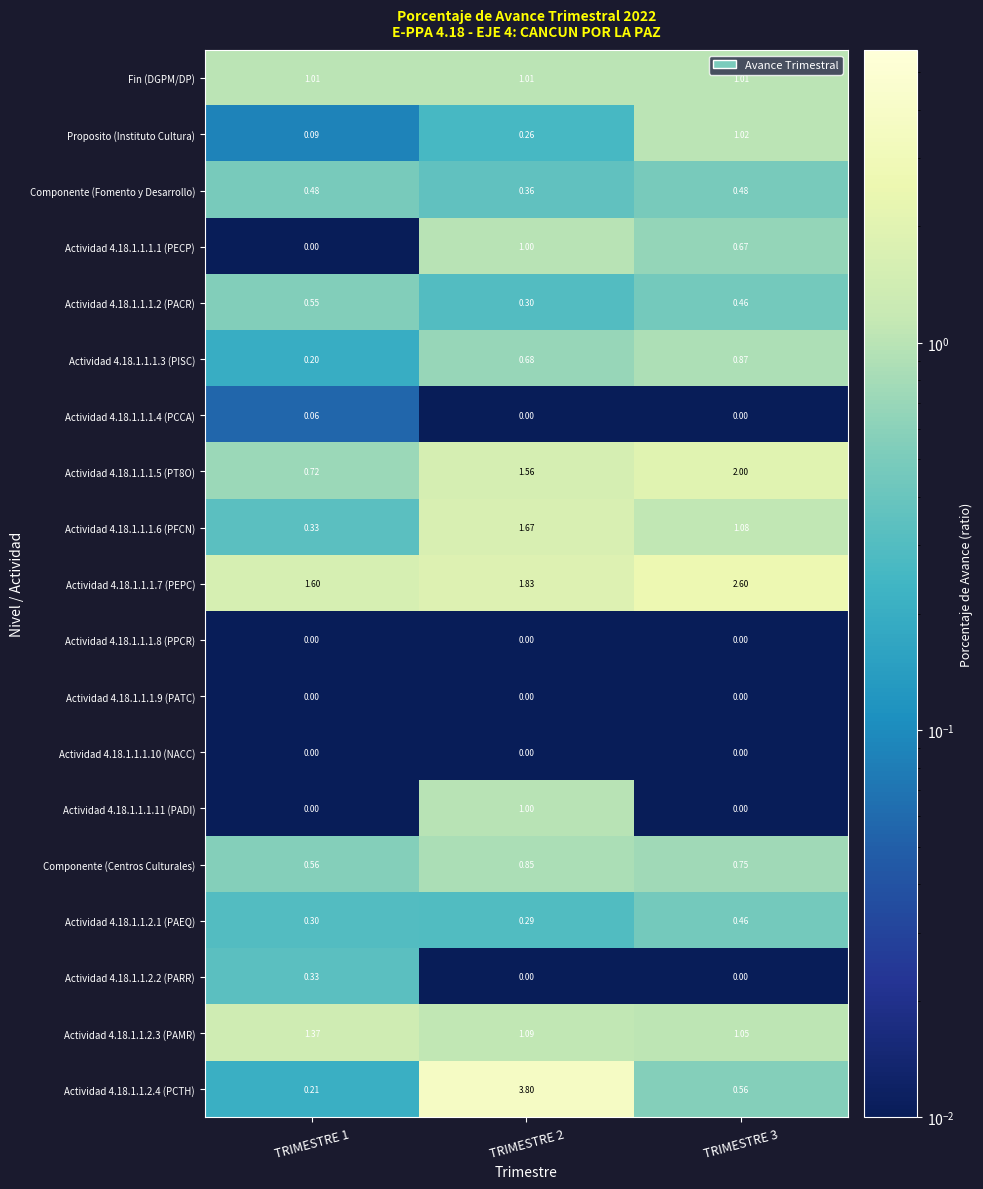

At which category is the sum across all series the highest?

TRIMESTRE 2